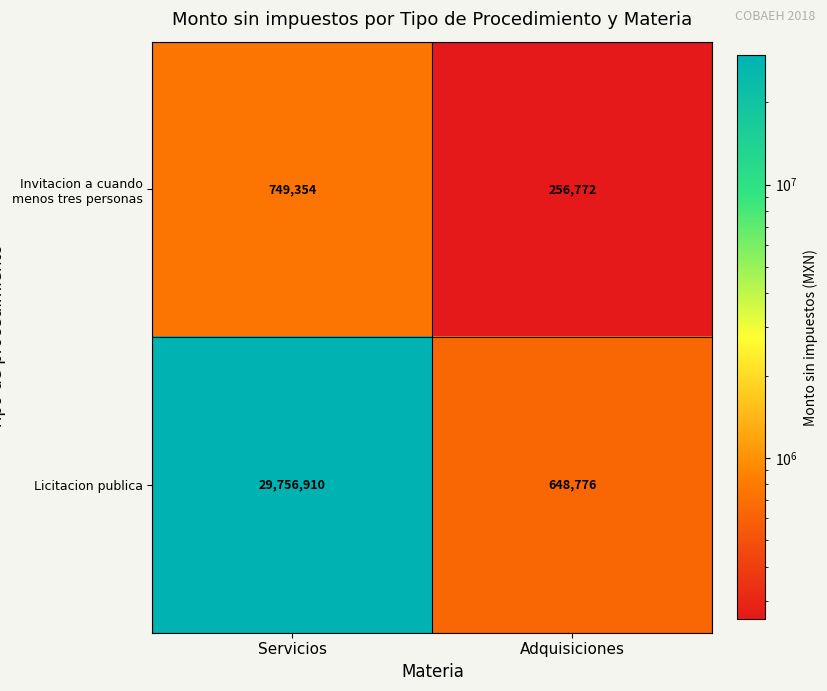

Which series has the largest total across all categories?

Licitacion publica